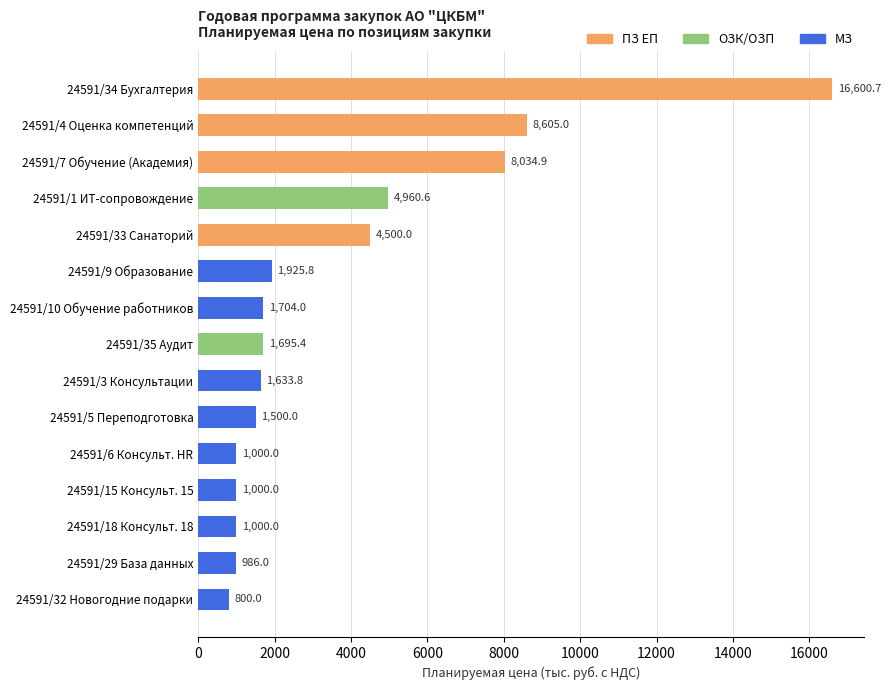

What is the difference between the second highest and minimum values?

7805.0